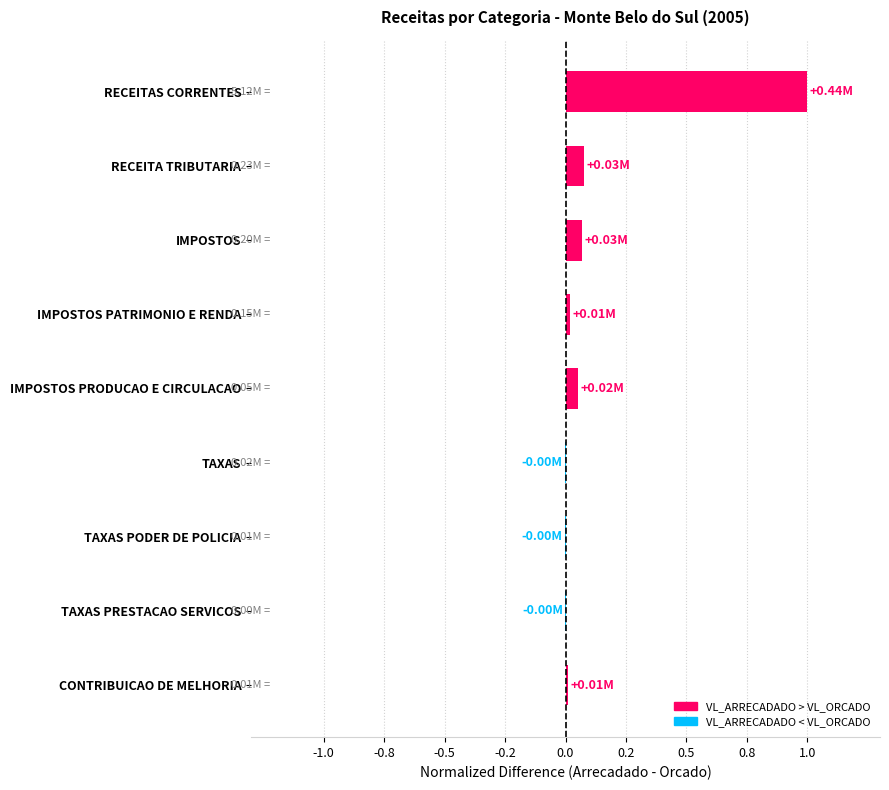

What is the average value?

0.1